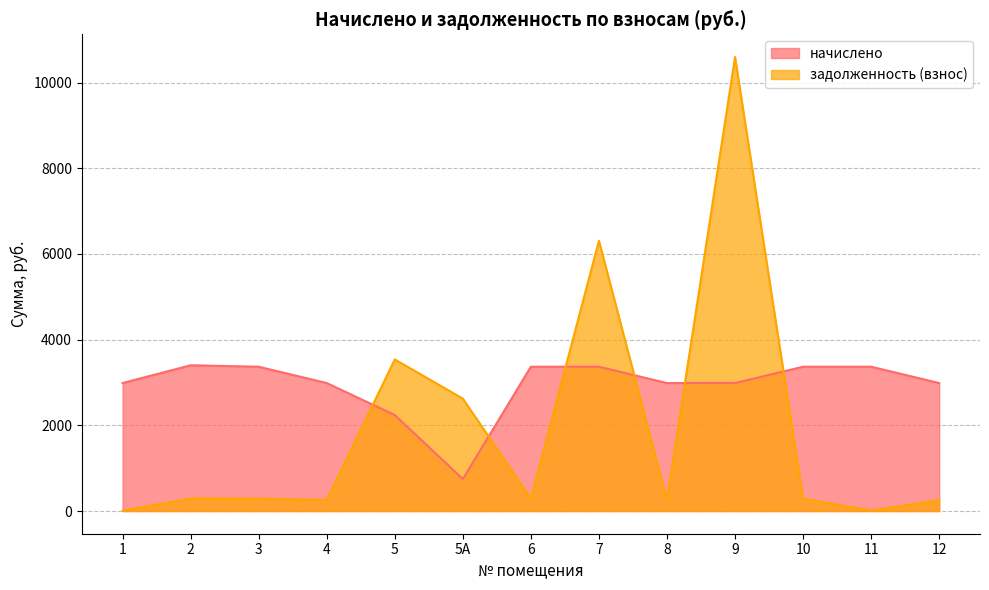

True or false: начислено has a value of 746.4 at 5А.

True